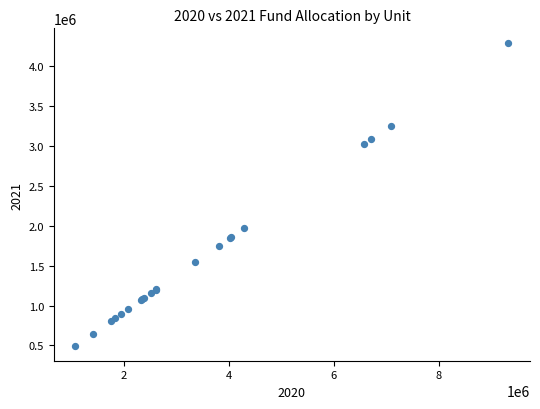

What Y value in the scatter plot is closest to 2393447?

1975489.4